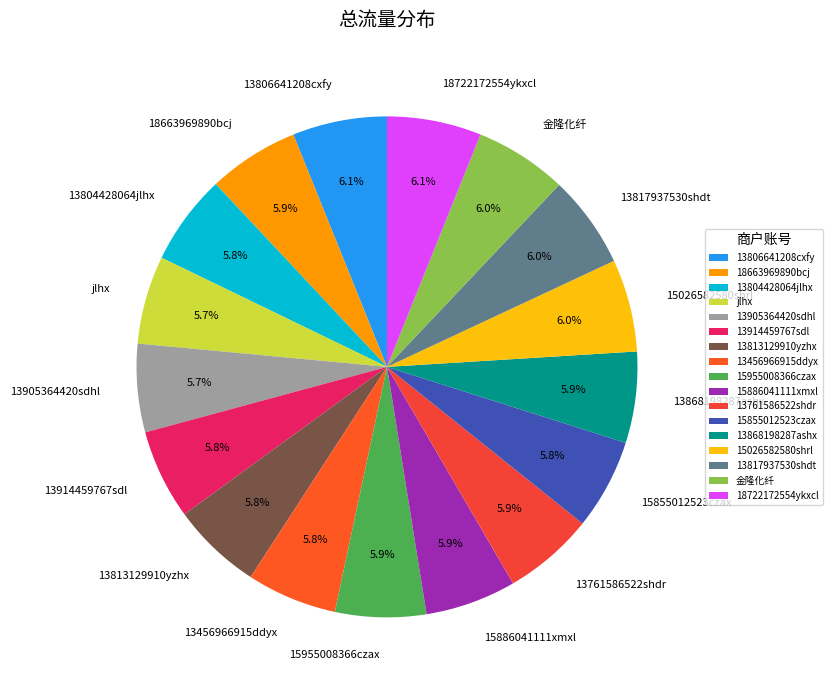

To the nearest percent, what portion does jlhx represent?

6%